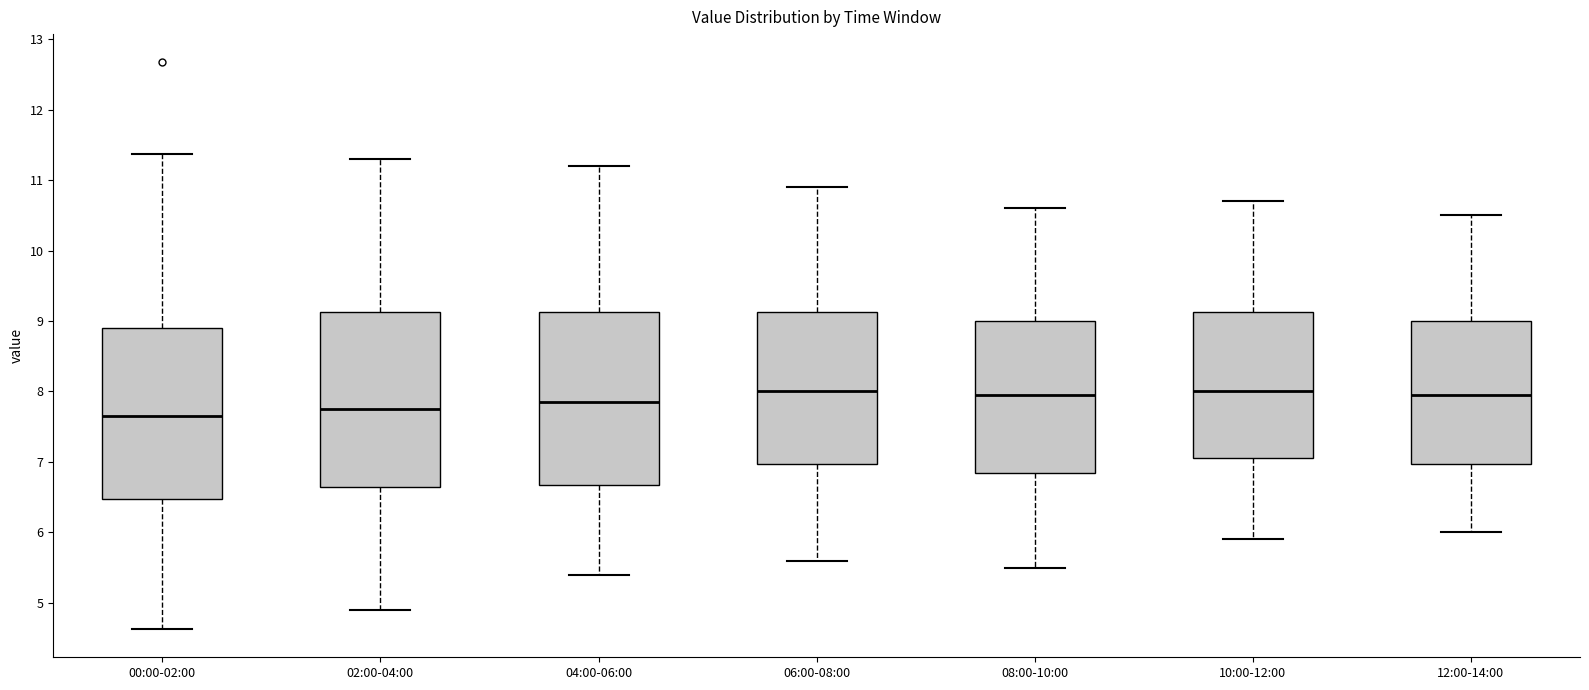

Reading left to right, read every box against the y-axis: the position of its median line, the range the box covers, and the ends of its whiskers. The values are not printed on the chart, so give them approximately, as read against the axis.

00:00-02:00: median 7.7, box 6.5 to 8.9, whiskers 4.6 to 11.4
02:00-04:00: median 7.8, box 6.7 to 9.1, whiskers 4.9 to 11.3
04:00-06:00: median 7.9, box 6.7 to 9.1, whiskers 5.4 to 11.2
06:00-08:00: median 8.0, box 7.0 to 9.1, whiskers 5.6 to 10.9
08:00-10:00: median 8.0, box 6.9 to 9.0, whiskers 5.5 to 10.6
10:00-12:00: median 8.0, box 7.1 to 9.1, whiskers 5.9 to 10.7
12:00-14:00: median 8.0, box 7.0 to 9.0, whiskers 6.0 to 10.5